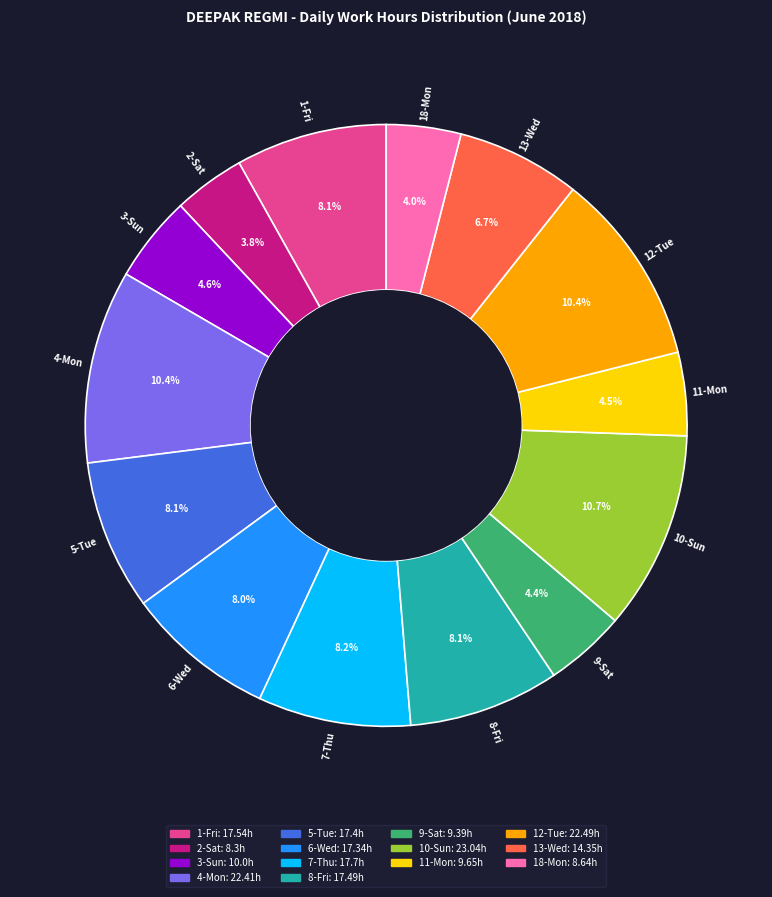

To the nearest percent, what is the difference between the 8-Fri and 3-Sun slice percentages?

3%